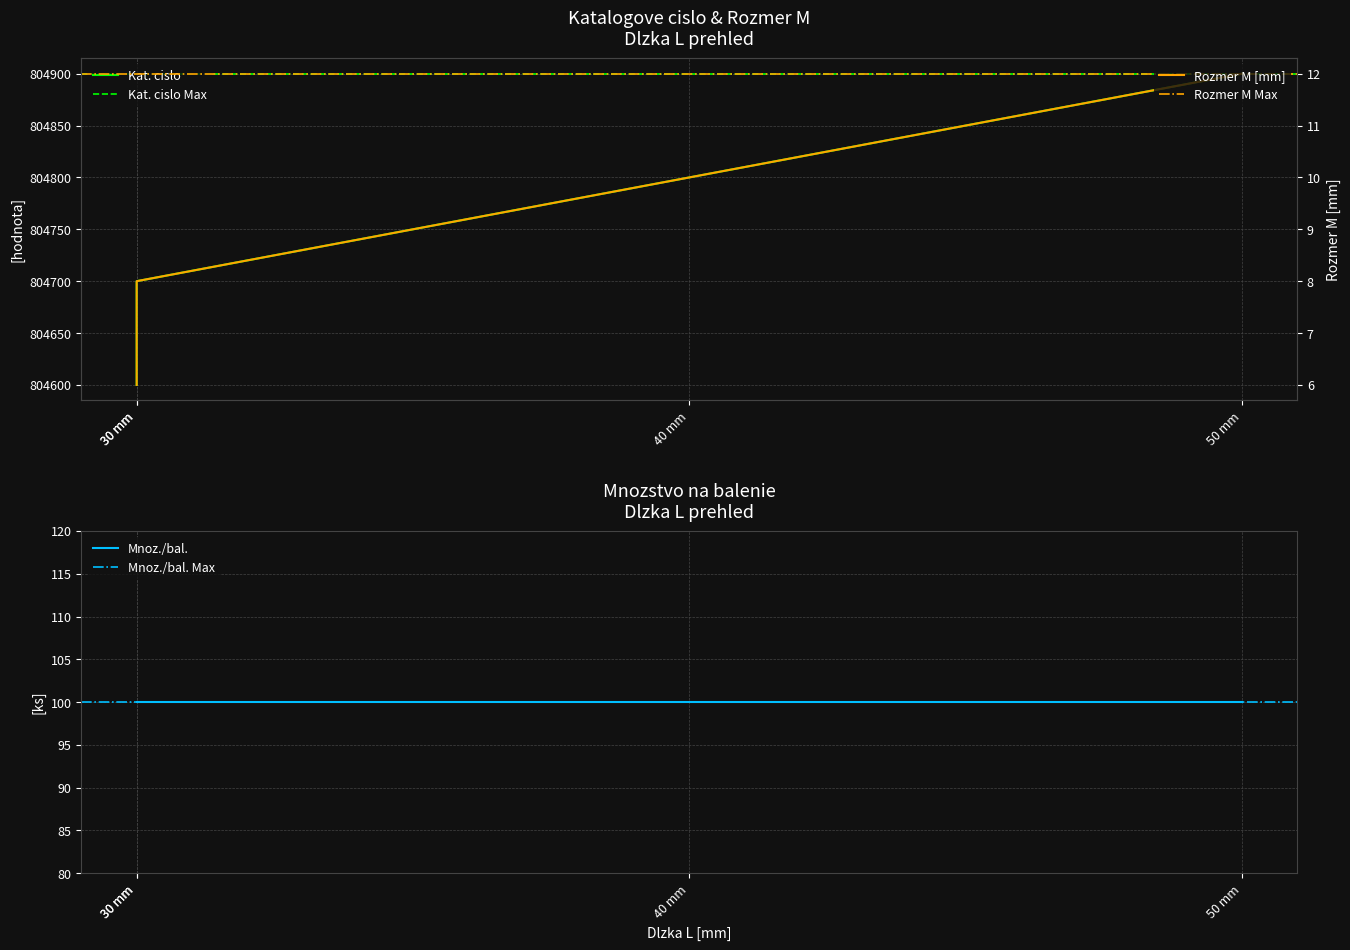

Is this an area chart (filled region under the line)?

No